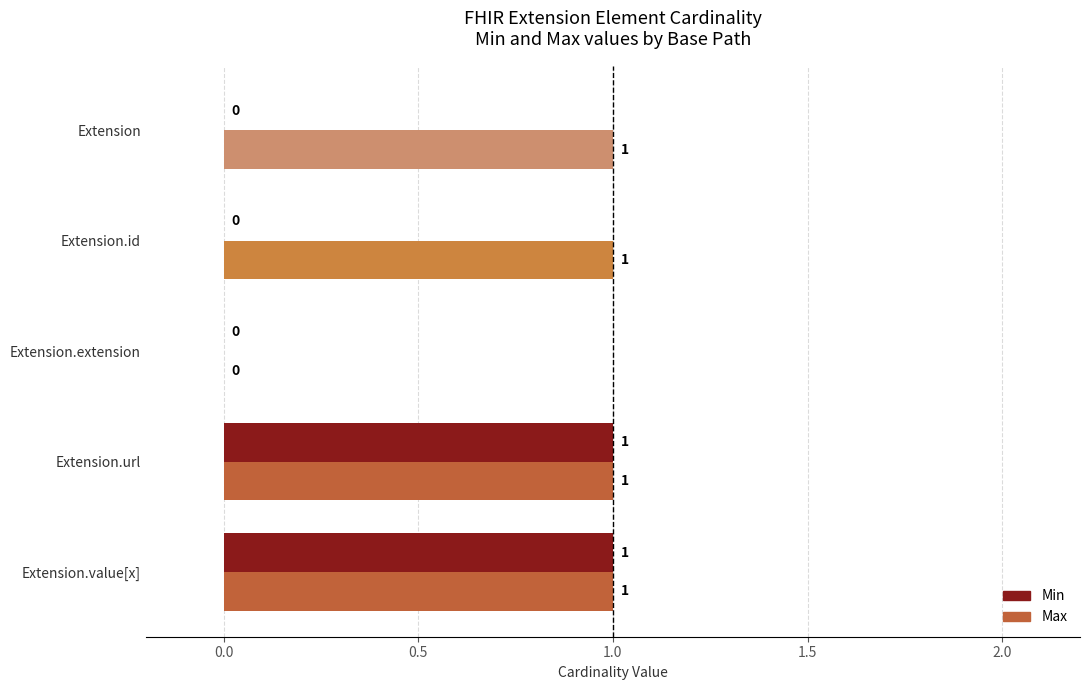

Which series has the largest total across all categories?

Max